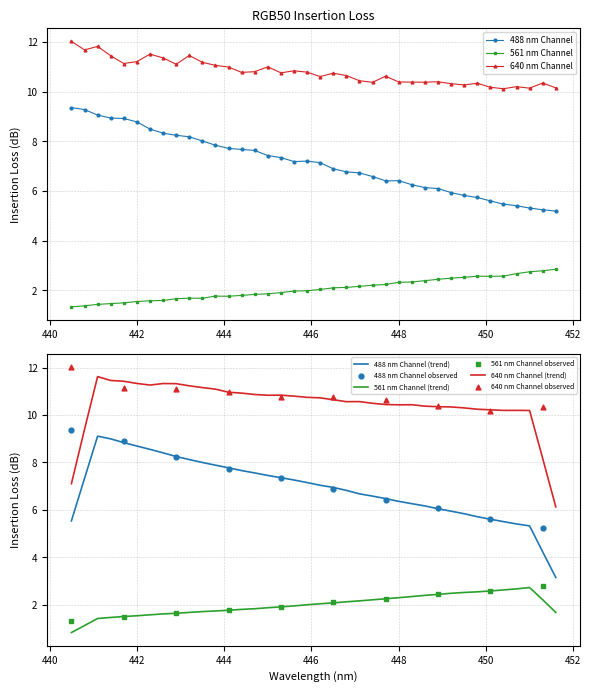

What is the highest value of the 640 nm Channel series?

12.0